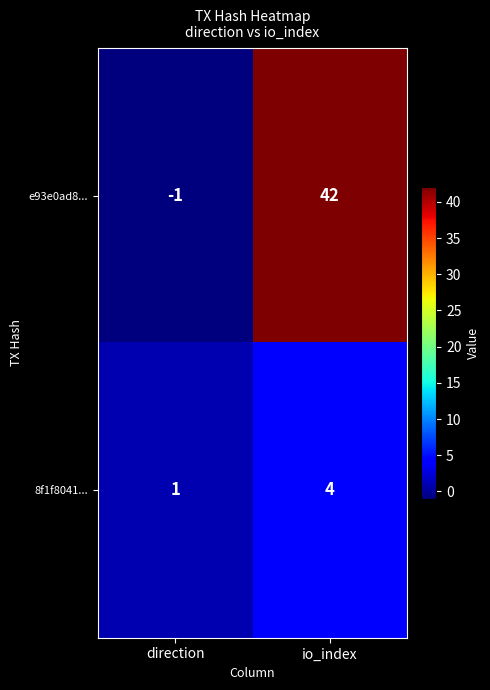

Which series has the largest range (max minus min)?

e93e0ad8...